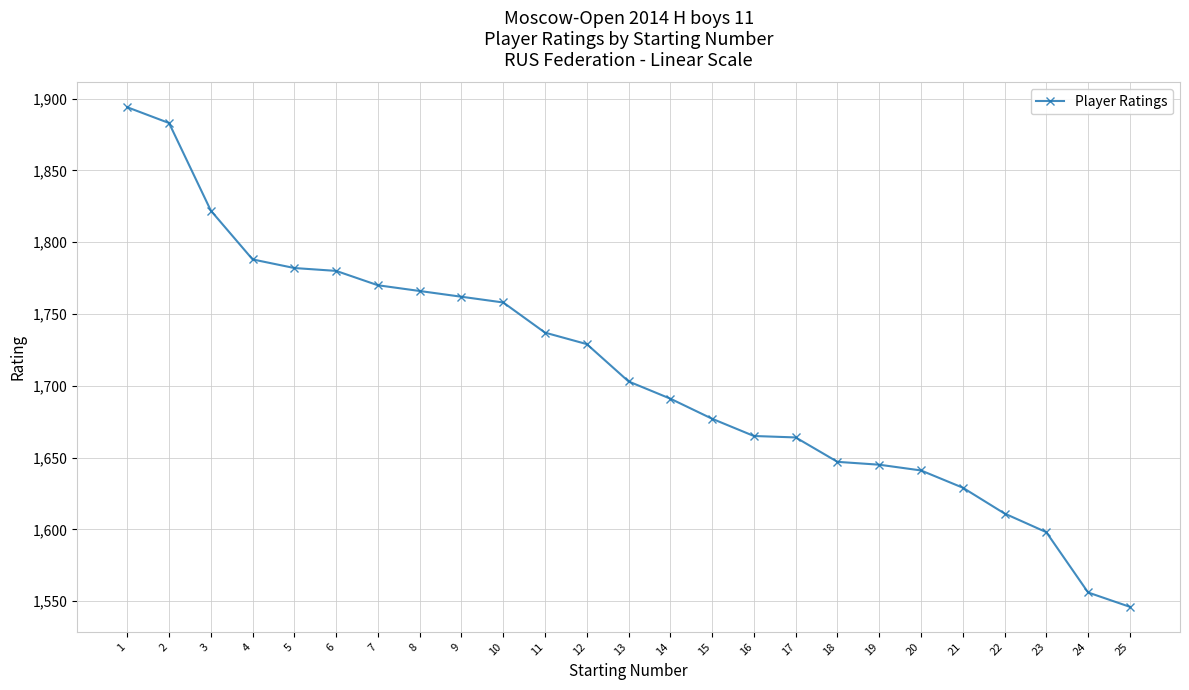

What is the difference between the second highest and second lowest values?

327